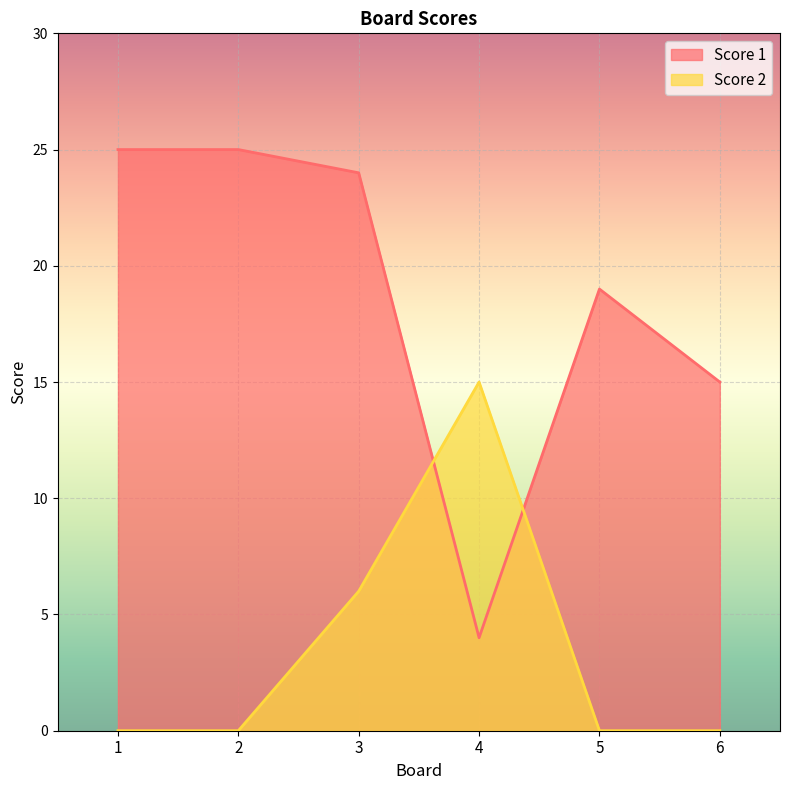

Between 1 and 5, which is larger?

1